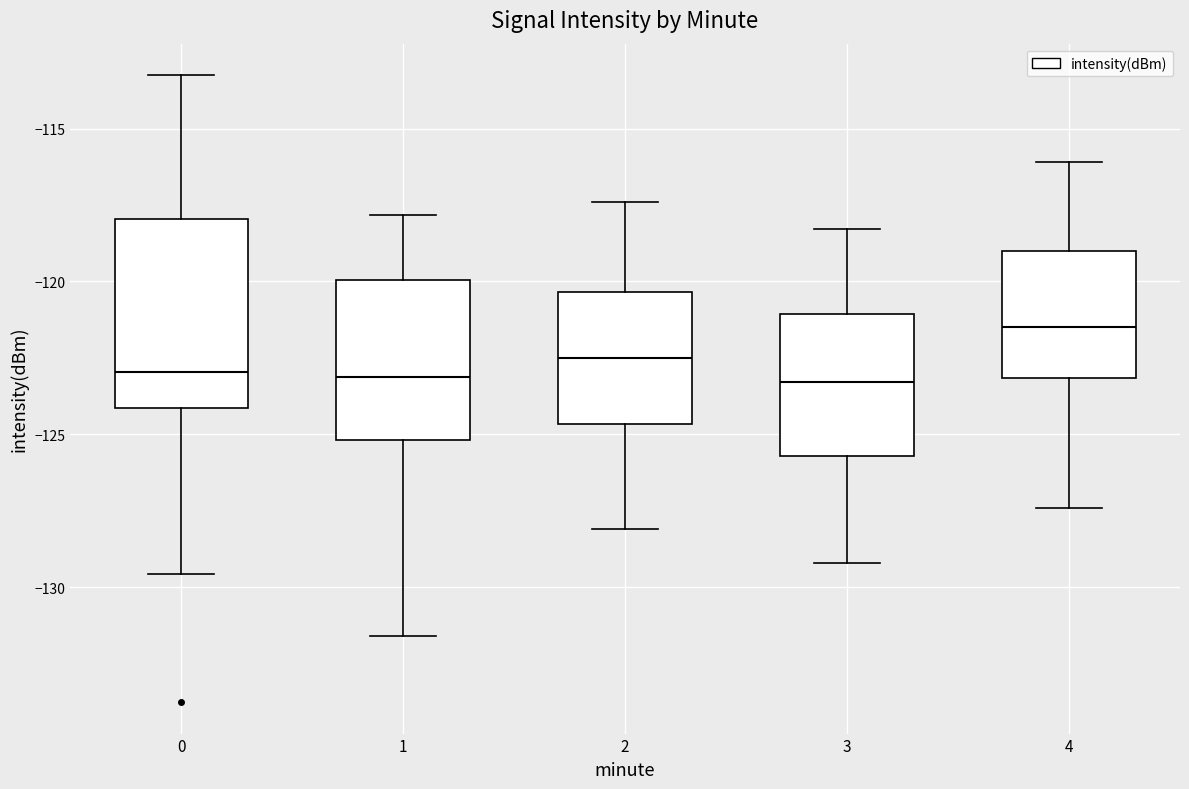

Where does the upper whisker of the box at x = 1 end on the y-axis? The values are not printed on the chart, so give them approximately, as read against the axis.

-118.0